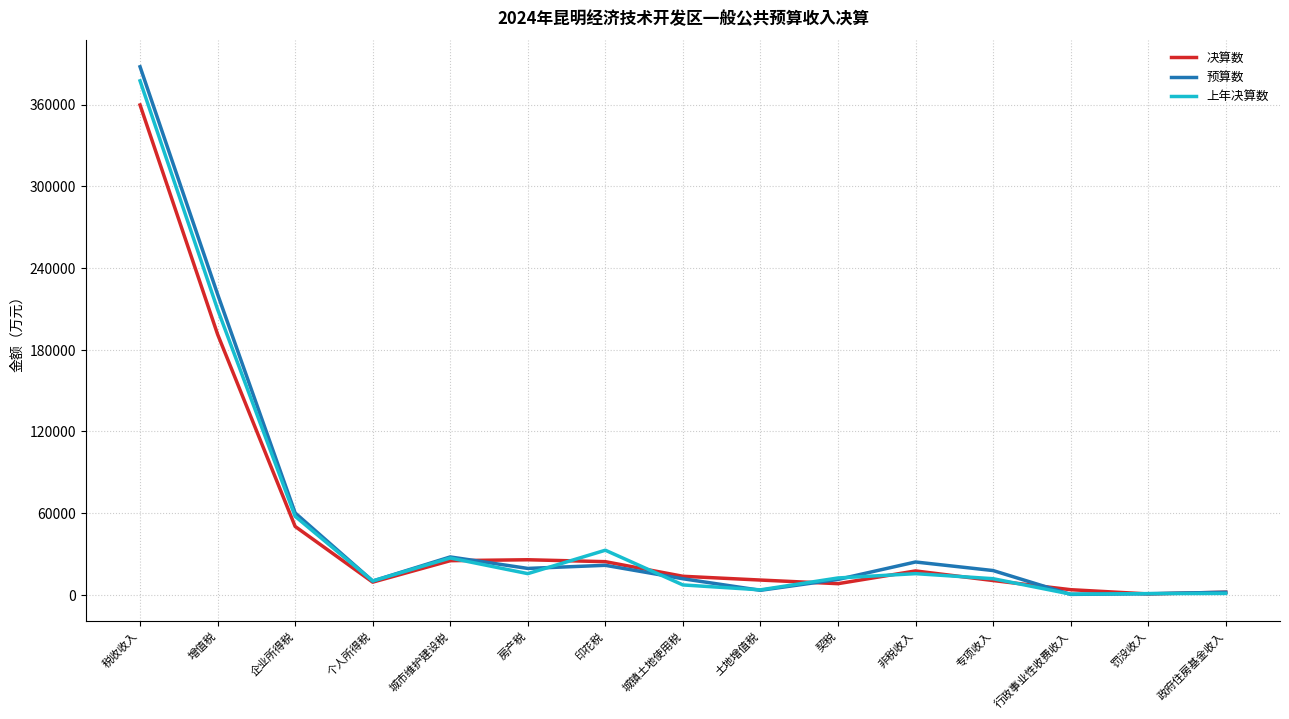

Is it true that 决算数 equals 24368 at 印花税?

True